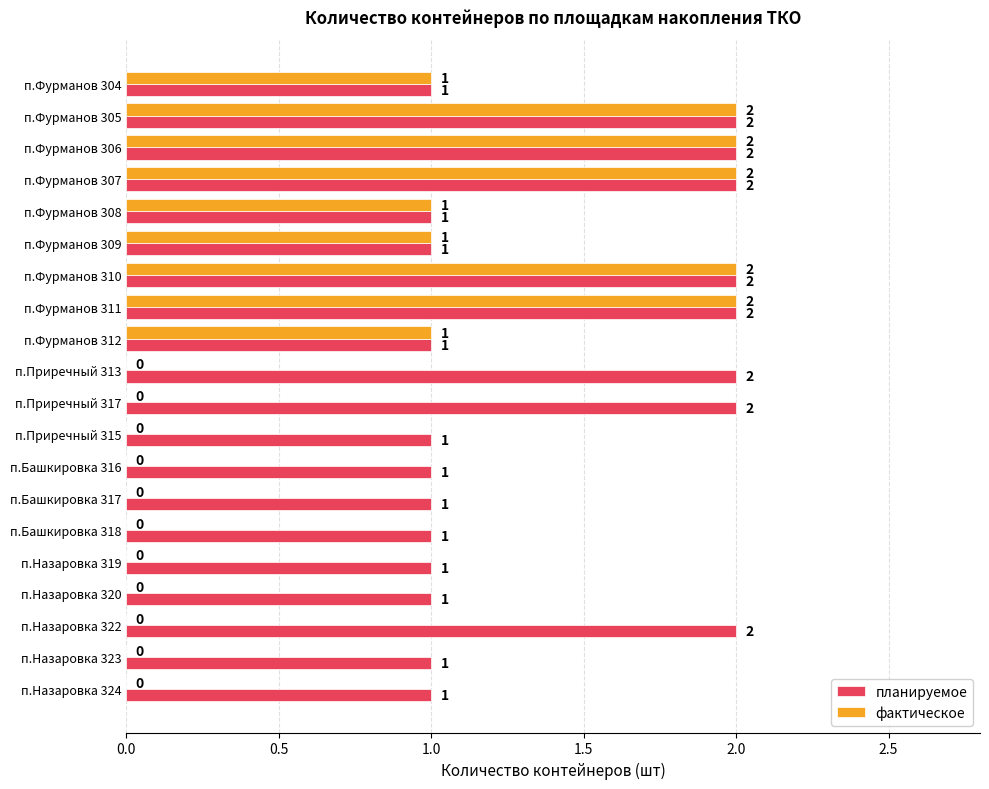

Is it true that планируемое equals 1 at п.Назаровка 323?

True